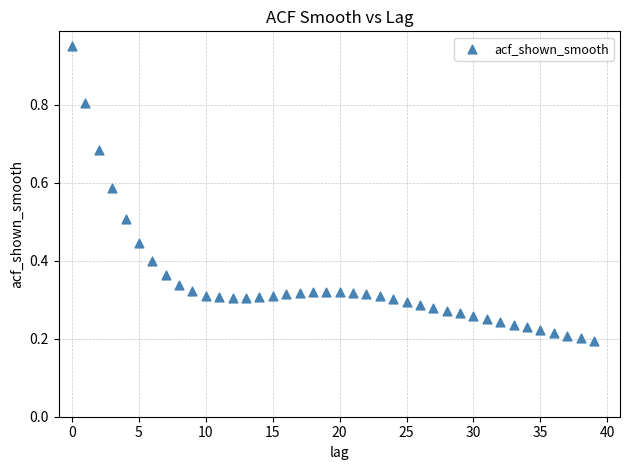

What is the range of Y values (max minus min)?

0.8